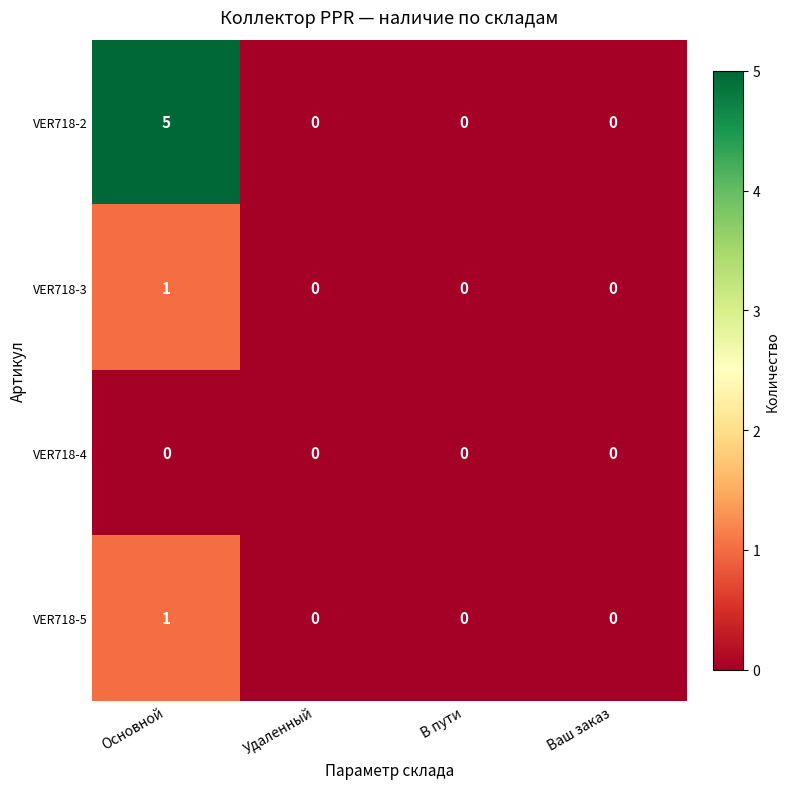

At which category is the sum across all series the highest?

Основной